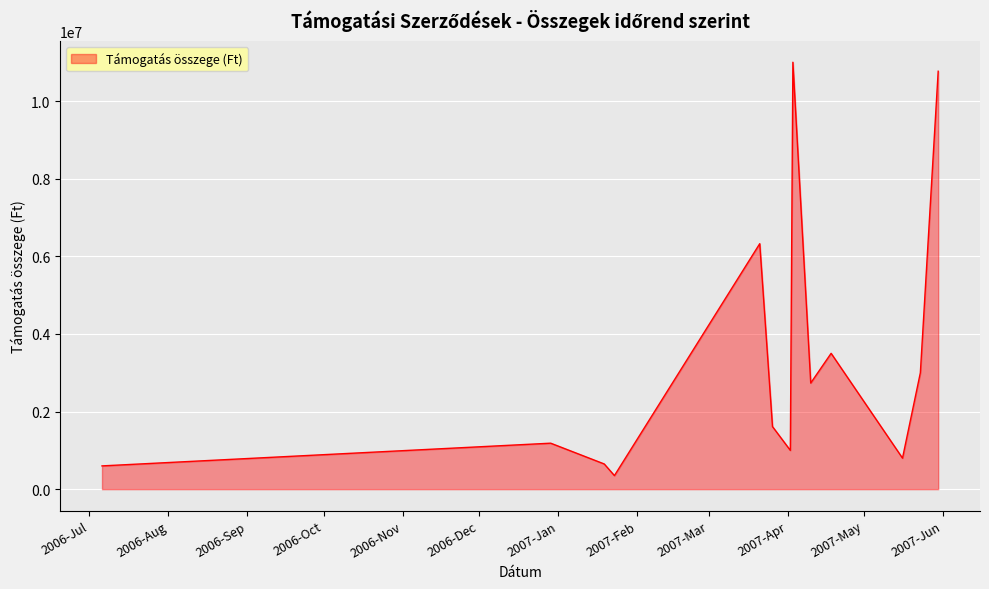

Does the chart display data point markers on the line(s)?

No